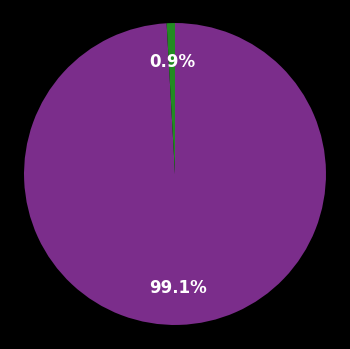

Does any single category account for the majority?

Yes